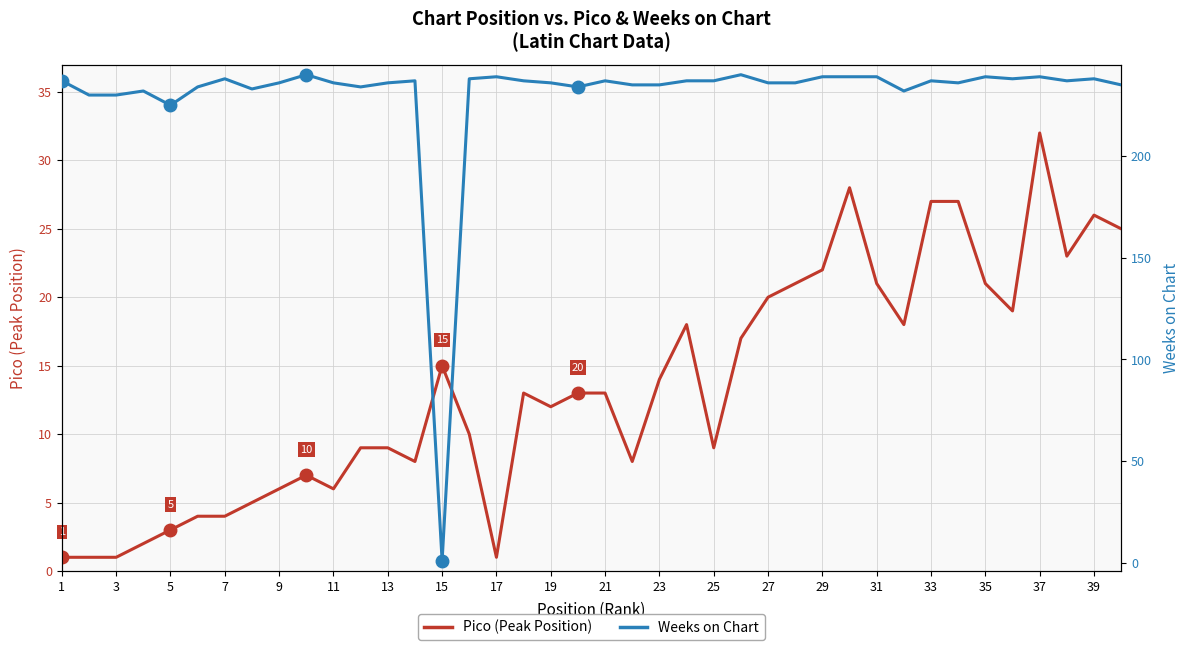

The value of Pico (Peak Position) at 27 is 5. True or false?

False